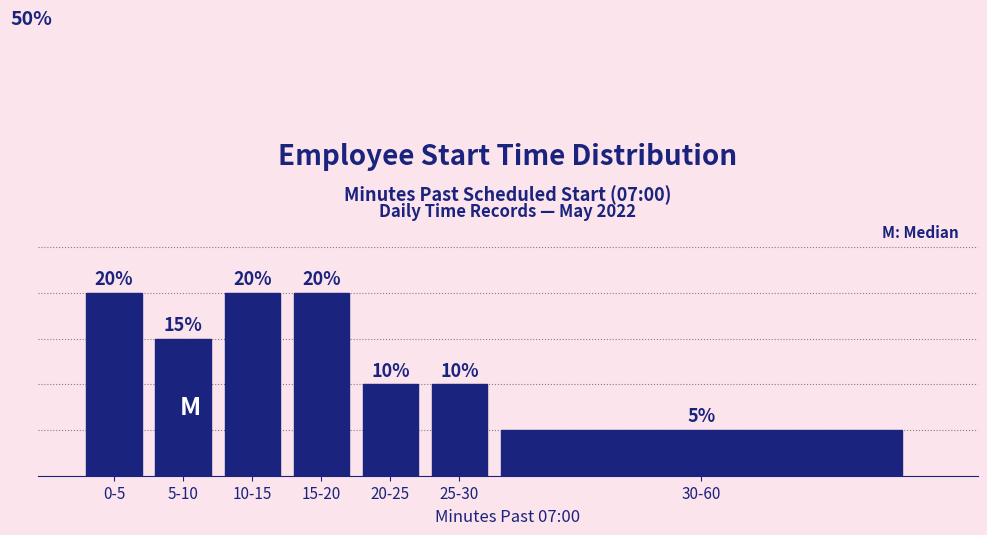

Which label corresponds to the smallest value in the chart?

30-60